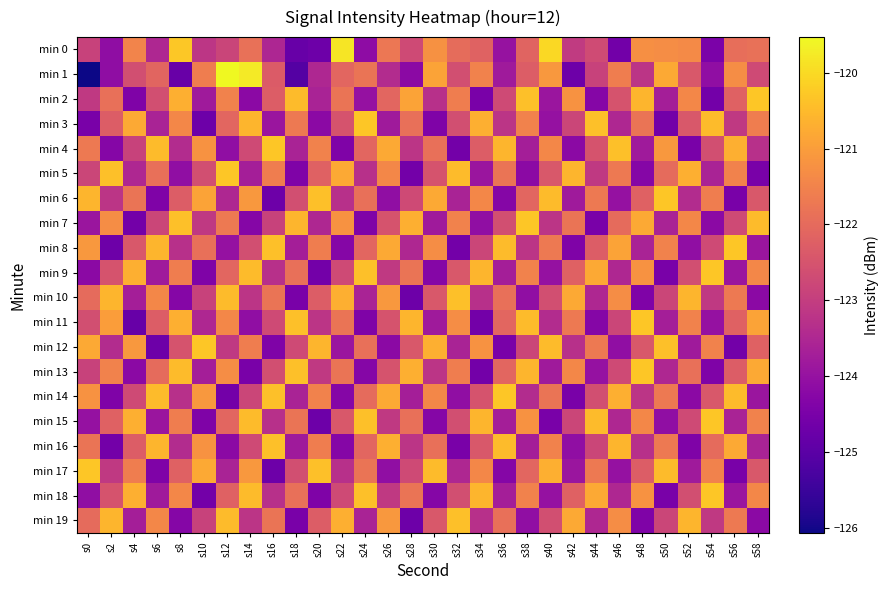

Reading right to left, transcribe all the data shown in this chart.

min 0: s58=-121.9	s56=-121.9	s54=-124.5	s52=-121.4	s50=-121.3	s48=-121.2	s46=-124.6	s44=-122.7	s42=-123.1	s40=-120.0	s38=-122.1	s36=-124.0	s34=-122.2	s32=-122.0	s30=-121.2	s28=-122.7	s26=-121.8	s24=-124.1	s22=-119.8	s20=-124.7	s18=-124.8	s16=-123.5	s14=-121.9	s12=-122.8	s10=-123.2	s8=-120.3	s6=-123.5	s4=-121.5	s2=-124.1	s0=-122.9
min 1: s58=-122.7	s56=-121.3	s54=-124.1	s52=-122.4	s50=-120.8	s48=-123.2	s46=-121.6	s44=-122.9	s42=-124.7	s40=-121.1	s38=-122.3	s36=-123.8	s34=-121.5	s32=-122.6	s30=-120.9	s28=-124.2	s26=-123.4	s24=-121.8	s22=-122.1	s20=-123.5	s18=-125.1	s16=-122.3	s14=-119.7	s12=-119.5	s10=-121.6	s8=-124.8	s6=-122.1	s4=-122.6	s2=-124.1	s0=-126.1
min 2: s58=-120.3	s56=-122.2	s54=-124.6	s52=-121.4	s50=-123.7	s48=-120.6	s46=-122.5	s44=-124.3	s42=-121.2	s40=-123.9	s38=-120.4	s36=-122.7	s34=-124.5	s32=-121.6	s30=-123.3	s28=-120.9	s26=-122.1	s24=-124.0	s22=-121.8	s20=-123.6	s18=-120.5	s16=-122.3	s14=-124.2	s12=-121.5	s10=-123.8	s8=-120.7	s6=-122.6	s4=-124.4	s2=-121.9	s0=-123.1
min 3: s58=-121.6	s56=-123.1	s54=-120.5	s52=-122.4	s50=-124.6	s48=-121.8	s46=-123.5	s44=-120.4	s42=-122.8	s40=-124.0	s38=-121.5	s36=-123.2	s34=-120.7	s32=-122.6	s30=-124.4	s28=-121.9	s26=-123.8	s24=-120.3	s22=-122.5	s20=-124.2	s18=-121.7	s16=-123.9	s14=-120.6	s12=-122.1	s10=-124.7	s8=-121.4	s6=-123.6	s4=-120.8	s2=-122.3	s0=-124.5
min 4: s58=-123.3	s56=-120.7	s54=-122.6	s52=-124.5	s50=-121.1	s48=-123.8	s46=-120.4	s44=-122.5	s42=-124.2	s40=-121.4	s38=-123.7	s36=-120.6	s34=-122.3	s32=-124.6	s30=-121.9	s28=-123.2	s26=-120.8	s24=-122.1	s22=-124.4	s20=-121.5	s18=-123.6	s16=-120.3	s14=-122.7	s12=-124.1	s10=-121.2	s8=-123.4	s6=-120.5	s4=-122.9	s2=-124.3	s0=-121.7
min 5: s58=-124.5	s56=-121.5	s54=-123.6	s52=-120.7	s50=-122.0	s48=-124.3	s46=-121.7	s44=-123.1	s42=-120.6	s40=-122.4	s38=-124.2	s36=-121.8	s34=-123.9	s32=-120.5	s30=-122.5	s28=-124.6	s26=-121.4	s24=-123.3	s22=-120.8	s20=-122.2	s18=-124.4	s16=-121.6	s14=-123.7	s12=-120.3	s10=-122.6	s8=-124.1	s6=-121.9	s4=-123.5	s2=-120.4	s0=-122.8
min 6: s58=-122.4	s56=-124.5	s54=-121.6	s52=-123.4	s50=-120.3	s48=-122.2	s46=-124.0	s44=-121.7	s42=-123.8	s40=-120.5	s38=-122.1	s36=-124.3	s34=-121.4	s32=-123.6	s30=-120.8	s28=-122.7	s26=-124.1	s24=-121.9	s22=-123.3	s20=-120.4	s18=-122.6	s16=-124.7	s14=-121.1	s12=-123.5	s10=-120.9	s8=-122.3	s6=-124.4	s4=-121.8	s2=-123.2	s0=-120.6
min 7: s58=-120.5	s56=-122.7	s54=-124.2	s52=-121.4	s50=-123.6	s48=-120.8	s46=-122.0	s44=-124.5	s42=-121.8	s40=-123.2	s38=-120.3	s36=-122.6	s34=-124.1	s32=-121.5	s30=-123.8	s28=-120.7	s26=-122.5	s24=-124.4	s22=-121.2	s20=-123.5	s18=-120.6	s16=-122.9	s14=-124.3	s12=-121.7	s10=-123.1	s8=-120.4	s6=-122.8	s4=-124.6	s2=-121.3	s0=-123.9
min 8: s58=-123.9	s56=-120.3	s54=-122.7	s52=-124.1	s50=-121.5	s48=-123.6	s46=-120.9	s44=-122.3	s42=-124.4	s40=-121.7	s38=-123.2	s36=-120.5	s34=-122.8	s32=-124.6	s30=-121.3	s28=-123.5	s26=-120.8	s24=-122.1	s22=-124.3	s20=-121.6	s18=-123.7	s16=-120.4	s14=-122.6	s12=-124.0	s10=-121.9	s8=-123.3	s6=-120.6	s4=-122.4	s2=-124.7	s0=-121.1
min 9: s58=-121.4	s56=-123.9	s54=-120.3	s52=-122.6	s50=-124.5	s48=-121.2	s46=-123.5	s44=-120.8	s42=-122.2	s40=-124.0	s38=-121.5	s36=-123.7	s34=-120.6	s32=-122.4	s30=-124.3	s28=-121.8	s26=-123.1	s24=-120.4	s22=-122.7	s20=-124.6	s18=-121.9	s16=-123.3	s14=-120.5	s12=-122.1	s10=-124.4	s8=-121.6	s6=-123.8	s4=-120.7	s2=-122.5	s0=-124.2
min 10: s58=-124.2	s56=-121.7	s54=-123.1	s52=-120.6	s50=-122.8	s48=-124.4	s46=-121.3	s44=-123.5	s42=-120.8	s40=-122.6	s38=-124.1	s36=-121.9	s34=-123.3	s32=-120.4	s30=-122.4	s28=-124.7	s26=-121.1	s24=-123.6	s22=-120.7	s20=-122.3	s18=-124.5	s16=-121.8	s14=-123.2	s12=-120.5	s10=-122.9	s8=-124.3	s6=-121.4	s4=-123.7	s2=-120.6	s0=-122.0
min 11: s58=-120.9	s56=-122.2	s54=-124.0	s52=-121.5	s50=-123.7	s48=-120.3	s46=-122.8	s44=-124.3	s42=-121.7	s40=-123.4	s38=-120.5	s36=-122.1	s34=-124.6	s32=-121.3	s30=-123.8	s28=-120.6	s26=-122.5	s24=-124.4	s22=-121.8	s20=-123.2	s18=-120.4	s16=-122.7	s14=-124.1	s12=-121.4	s10=-123.5	s8=-120.7	s6=-122.3	s4=-124.8	s2=-121.0	s0=-122.6
min 12: s58=-122.2	s56=-124.6	s54=-121.5	s52=-123.8	s50=-120.4	s48=-122.4	s46=-124.1	s44=-121.7	s42=-123.3	s40=-120.5	s38=-122.8	s36=-124.5	s34=-121.2	s32=-123.6	s30=-120.7	s28=-122.4	s26=-124.2	s24=-121.9	s22=-123.9	s20=-120.6	s18=-122.7	s16=-124.4	s14=-121.6	s12=-123.1	s10=-120.3	s8=-122.5	s6=-124.7	s4=-121.1	s2=-123.4	s0=-120.8
min 13: s58=-120.8	s56=-122.3	s54=-124.4	s52=-121.9	s50=-123.5	s48=-120.3	s46=-122.7	s44=-124.0	s42=-121.4	s40=-123.8	s38=-120.6	s36=-122.1	s34=-124.6	s32=-121.6	s30=-123.2	s28=-120.7	s26=-122.5	s24=-124.3	s22=-121.8	s20=-123.1	s18=-120.4	s16=-122.6	s14=-124.5	s12=-121.3	s10=-123.7	s8=-120.5	s6=-122.0	s4=-124.2	s2=-121.5	s0=-122.9
min 14: s58=-123.9	s56=-120.5	s54=-122.4	s52=-124.2	s50=-121.7	s48=-123.2	s46=-120.7	s44=-122.6	s42=-124.5	s40=-121.8	s38=-123.4	s36=-120.3	s34=-122.5	s32=-124.1	s30=-121.4	s28=-123.7	s26=-120.8	s24=-122.0	s22=-124.3	s20=-121.5	s18=-123.6	s16=-120.4	s14=-122.8	s12=-124.6	s10=-121.1	s8=-123.3	s6=-120.5	s4=-122.7	s2=-124.4	s0=-121.2
min 15: s58=-121.5	s56=-123.6	s54=-120.3	s52=-122.7	s50=-124.1	s48=-121.4	s46=-123.5	s44=-120.5	s42=-122.8	s40=-124.5	s38=-121.2	s36=-123.7	s34=-120.6	s32=-122.6	s30=-124.3	s28=-121.9	s26=-123.1	s24=-120.4	s22=-122.4	s20=-124.7	s18=-121.8	s16=-123.3	s14=-120.5	s12=-122.1	s10=-124.4	s8=-121.6	s6=-123.9	s4=-120.7	s2=-122.2	s0=-124.0
min 16: s58=-123.6	s56=-120.8	s54=-122.0	s52=-124.4	s50=-121.7	s48=-123.3	s46=-120.6	s44=-122.8	s42=-124.1	s40=-121.5	s38=-123.7	s36=-120.5	s34=-122.4	s32=-124.5	s30=-121.9	s28=-123.2	s26=-120.7	s24=-122.1	s22=-124.3	s20=-121.6	s18=-123.8	s16=-120.4	s14=-122.7	s12=-124.2	s10=-121.2	s8=-123.4	s6=-120.6	s4=-122.3	s2=-124.6	s0=-121.8
min 17: s58=-122.4	s56=-124.5	s54=-121.5	s52=-123.8	s50=-120.5	s48=-122.3	s46=-124.0	s44=-121.7	s42=-123.9	s40=-120.7	s38=-122.1	s36=-124.3	s34=-121.4	s32=-123.5	s30=-120.5	s28=-122.7	s26=-124.1	s24=-121.8	s22=-123.3	s20=-120.4	s18=-122.6	s16=-124.7	s14=-121.1	s12=-123.6	s10=-120.8	s8=-122.2	s6=-124.4	s4=-121.6	s2=-123.1	s0=-120.3
min 18: s58=-121.4	s56=-123.9	s54=-120.3	s52=-122.6	s50=-124.5	s48=-121.2	s46=-123.5	s44=-120.8	s42=-122.2	s40=-124.0	s38=-121.5	s36=-123.7	s34=-120.6	s32=-122.6	s30=-124.3	s28=-121.8	s26=-123.1	s24=-120.4	s22=-122.7	s20=-124.4	s18=-121.9	s16=-123.3	s14=-120.5	s12=-122.2	s10=-124.6	s8=-121.4	s6=-123.8	s4=-120.7	s2=-122.5	s0=-124.1
min 19: s58=-124.2	s56=-121.7	s54=-123.1	s52=-120.6	s50=-122.8	s48=-124.4	s46=-121.3	s44=-123.5	s42=-120.8	s40=-122.6	s38=-124.1	s36=-121.9	s34=-123.3	s32=-120.4	s30=-122.4	s28=-124.7	s26=-121.1	s24=-123.6	s22=-120.7	s20=-122.3	s18=-124.5	s16=-121.8	s14=-123.2	s12=-120.5	s10=-122.9	s8=-124.3	s6=-121.4	s4=-123.7	s2=-120.6	s0=-122.0